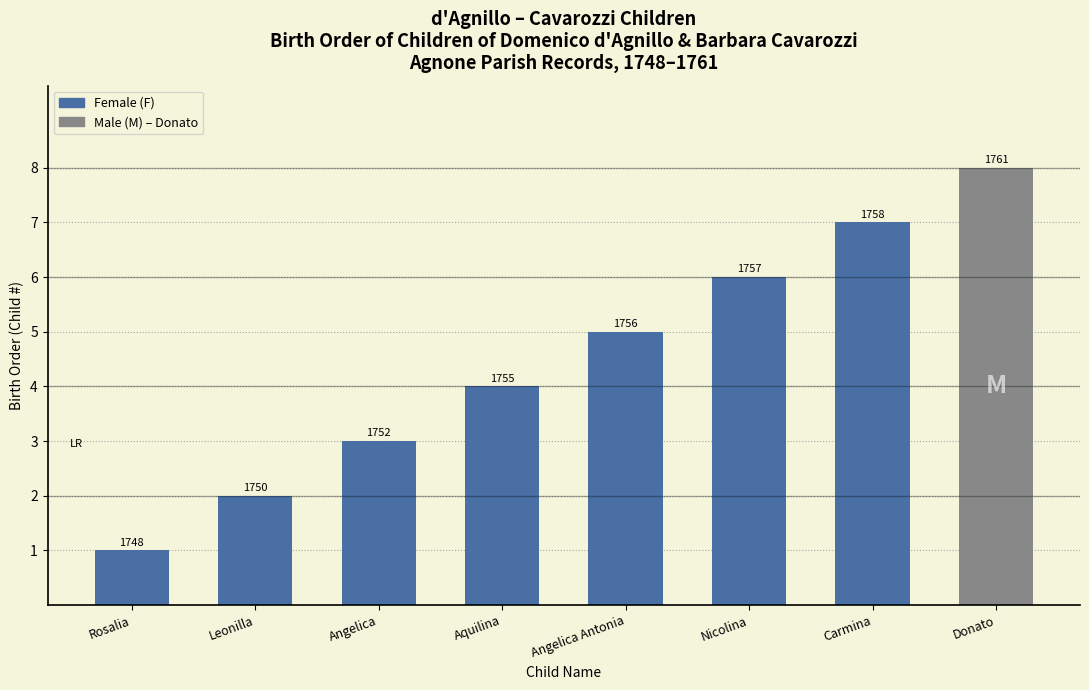

Which category has the highest value across all series?

Donato